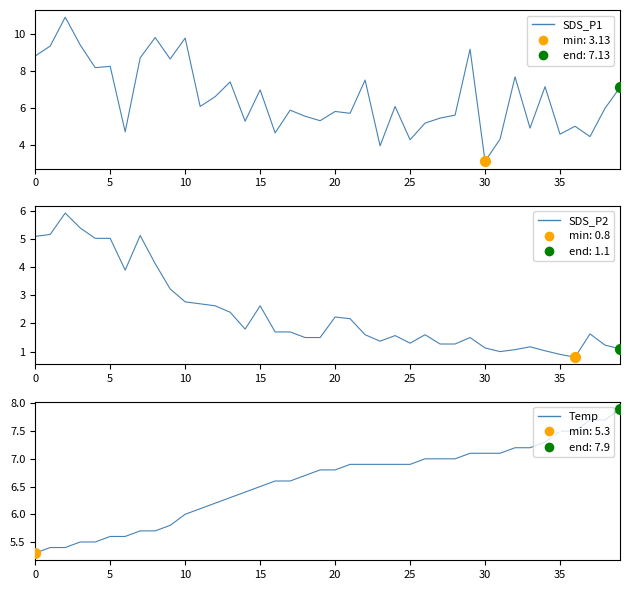

What is the total value across all series at 13?

16.1